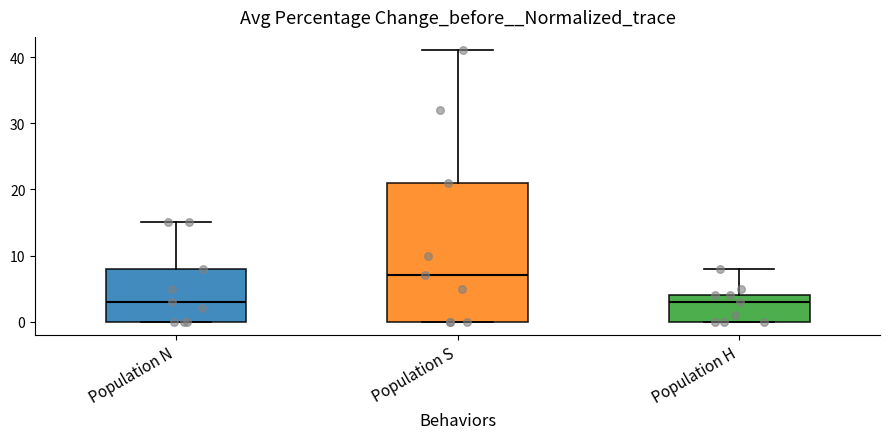

Reading left to right, transcribe this box plot: for each box, give where its median line is, the range the box spans, and where its two whiskers end, as read against the y-axis. The values are not printed on the chart, so give them approximately, as read against the axis.

Population N: median 3, box 0 to 8, whiskers 0 to 15
Population S: median 7, box 0 to 21, whiskers 0 to 41
Population H: median 3, box 0 to 4, whiskers 0 to 8